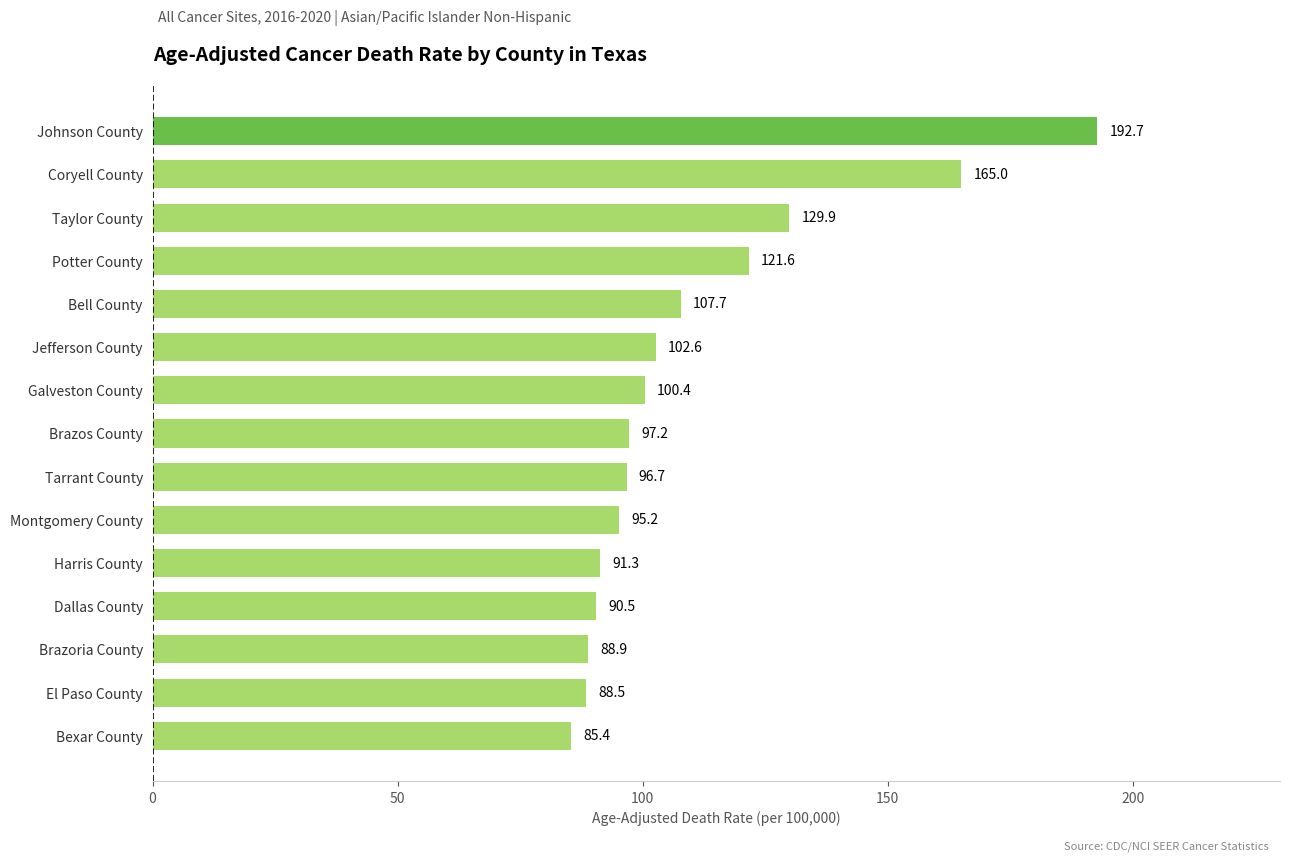

Count the number of data series in this chart.

1